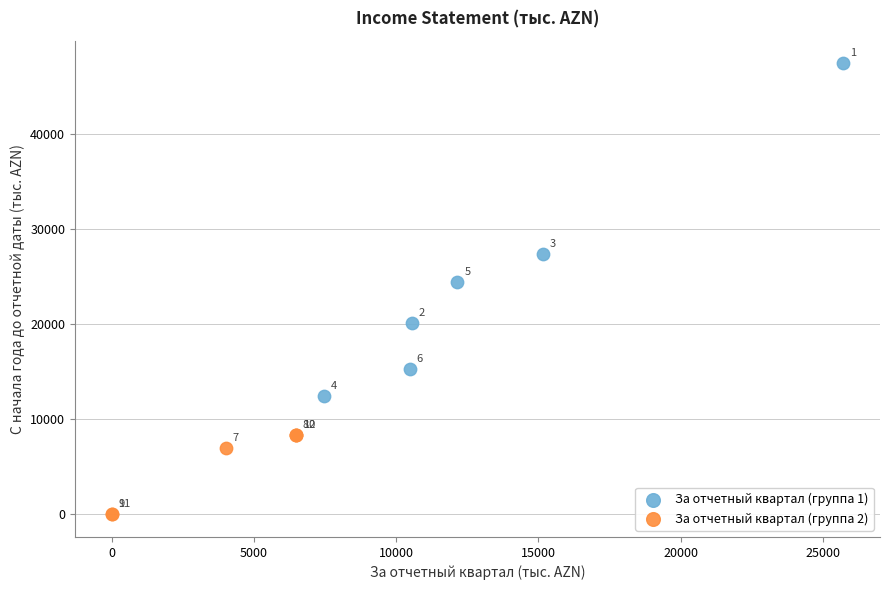

What are all the series names shown in the legend?

За отчетный квартал (группа 1), За отчетный квартал (группа 2)